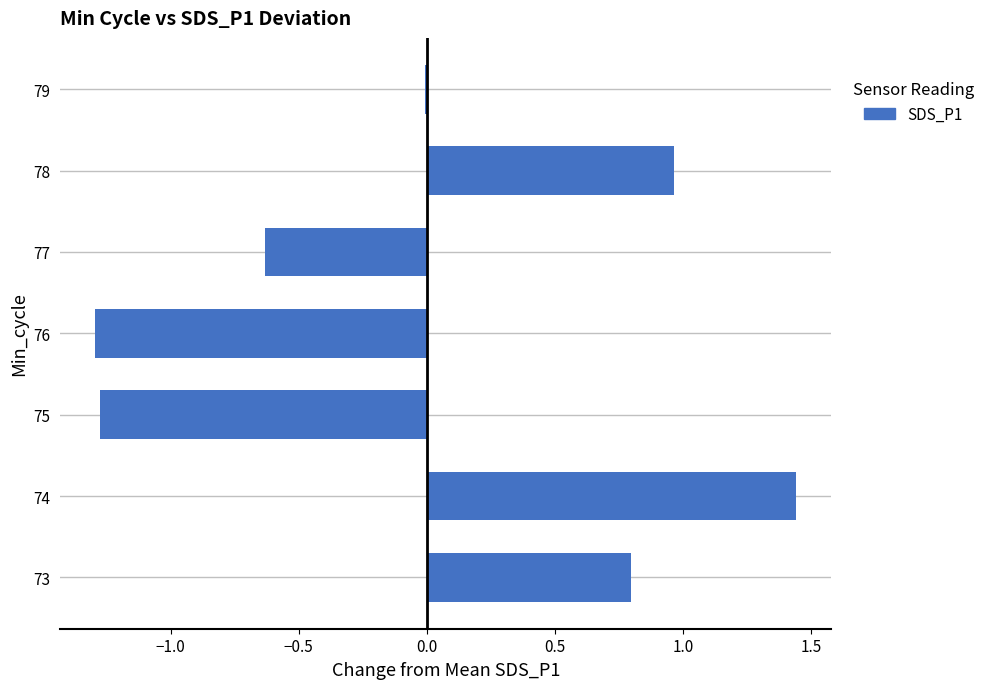

The value at 73 is 0.8. True or false?

True